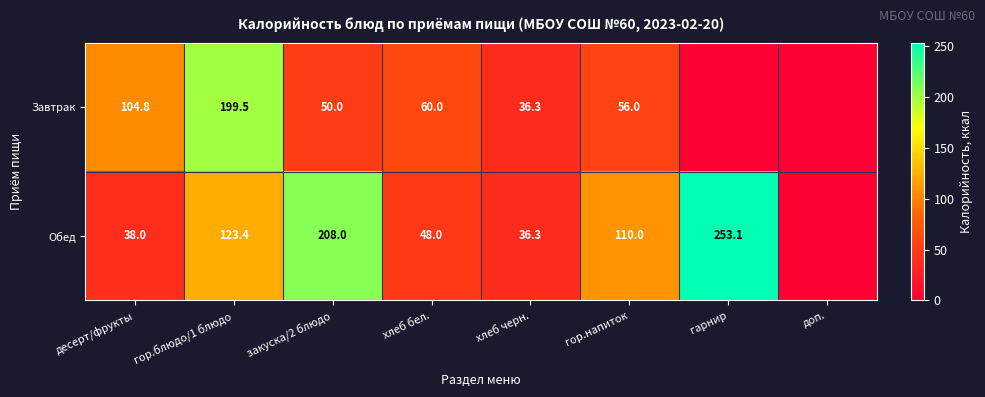

What is the greatest value displayed?

253.1